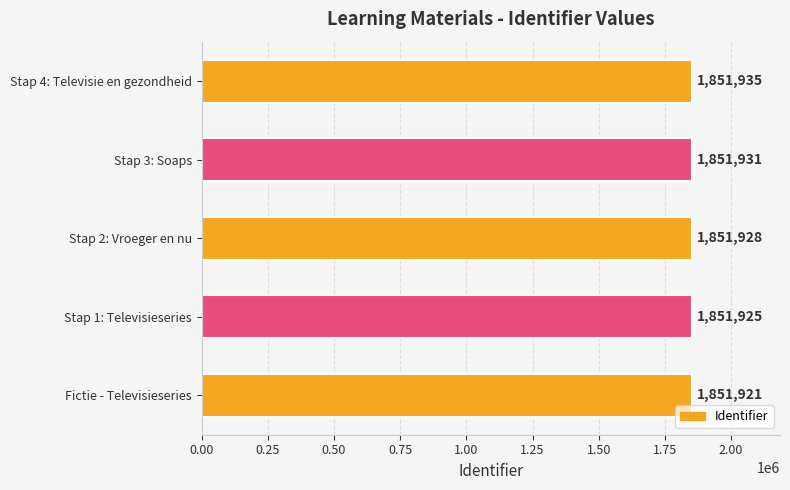

True or false: the data shows 1851931 at Stap 3: Soaps.

True